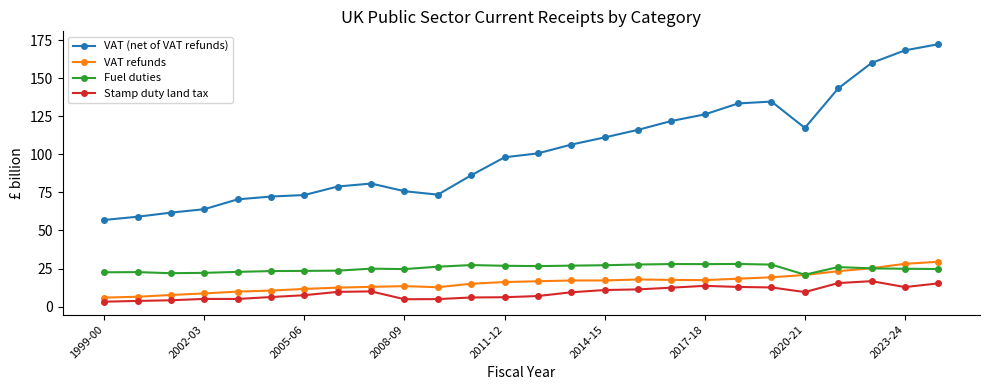

What is the lowest value of the VAT (net of VAT refunds) series?

56.9